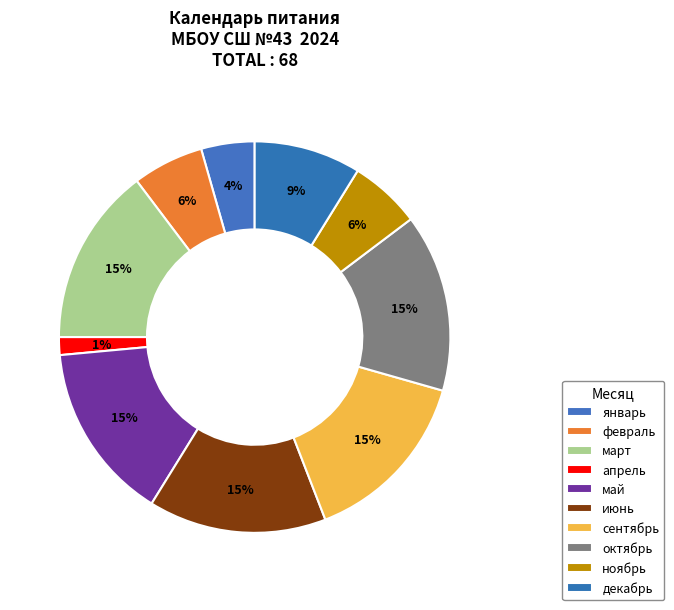

How many slices are in this pie chart?

10